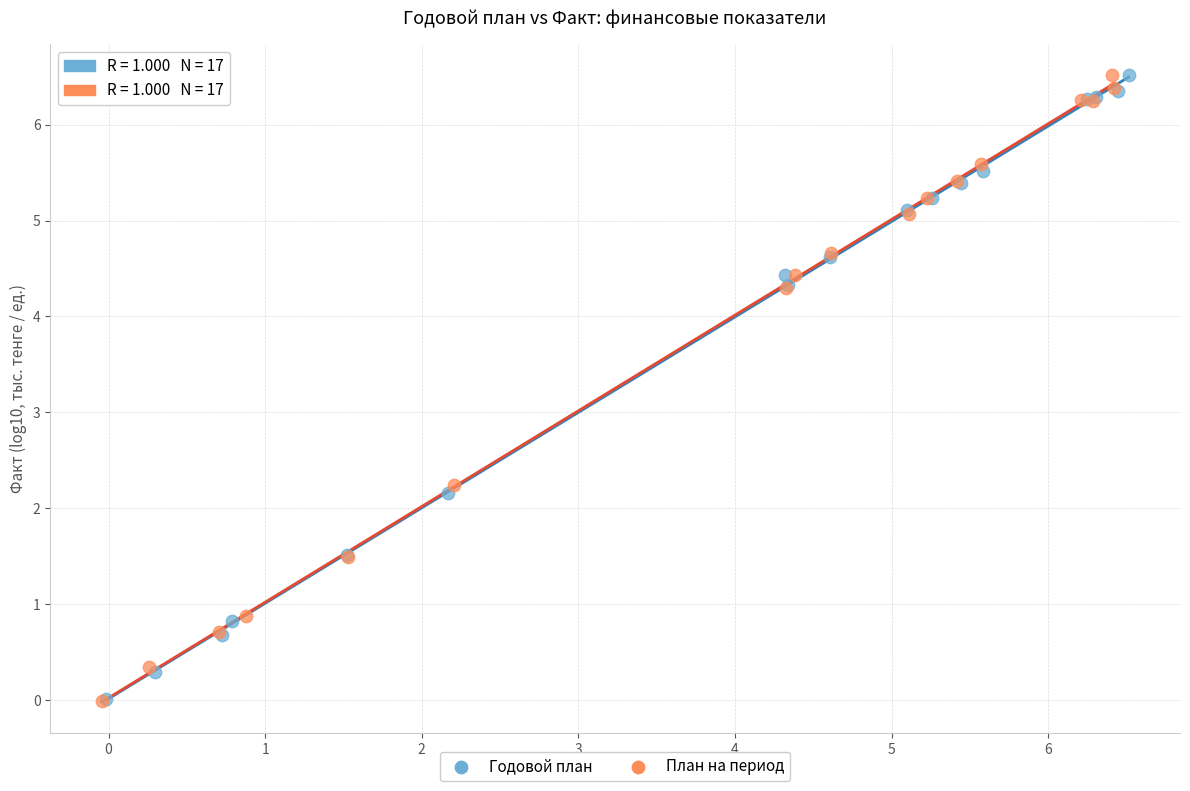

Which series has the widest spread of Y values?

План на период